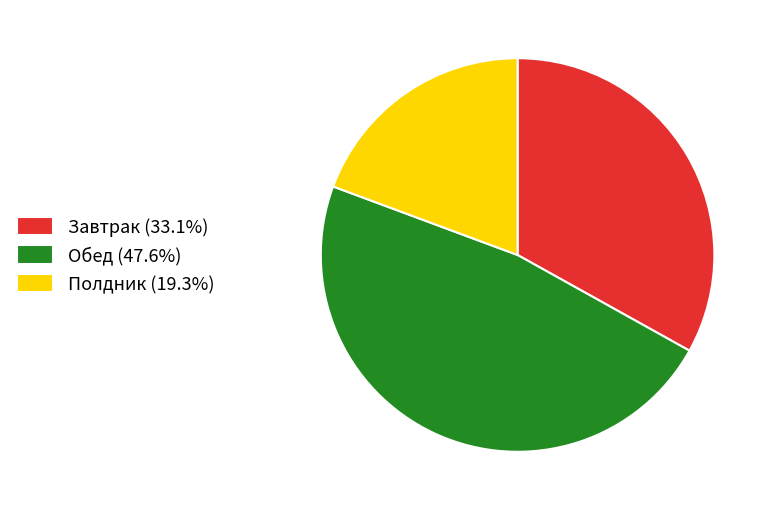

Combined, do Полдник (19.3%) and Завтрак (33.1%) account for over 50%?

Yes